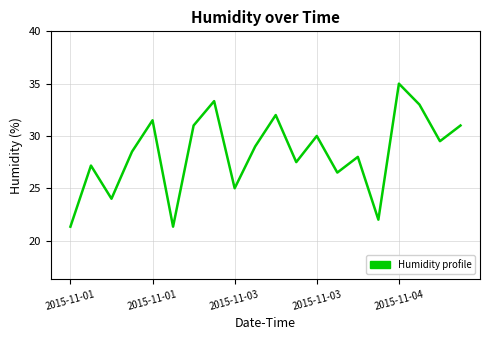

How many interior local valleys (lower than both neighbors) does the data have?

7